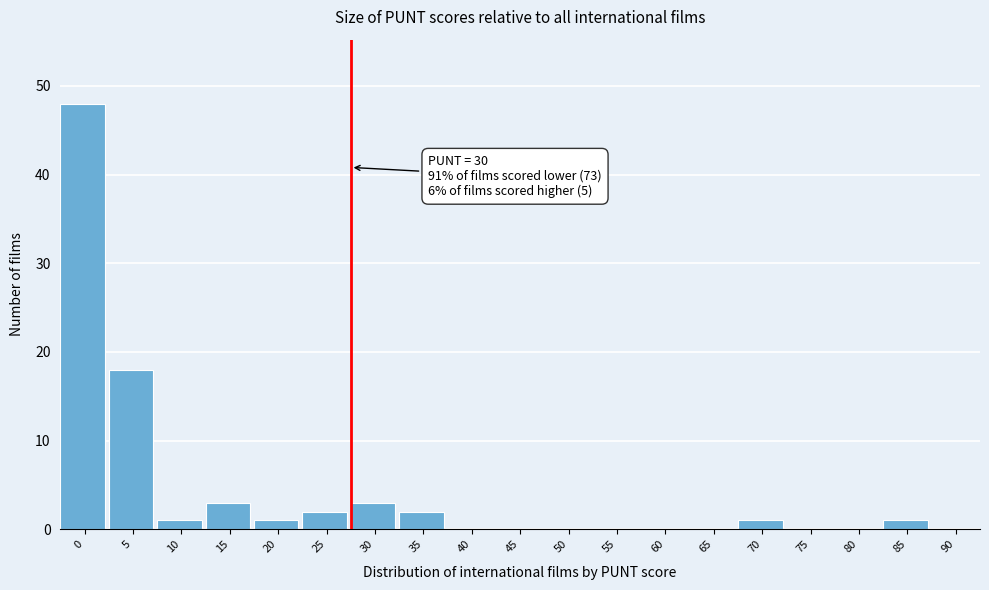

Reading left to right, transcribe all the data shown in this chart.

0=48	5=18	10=1	15=3	20=1	25=2	30=3	35=2	40=0	45=0	50=0	55=0	60=0	65=0	70=1	75=0	80=0	85=1	90=0